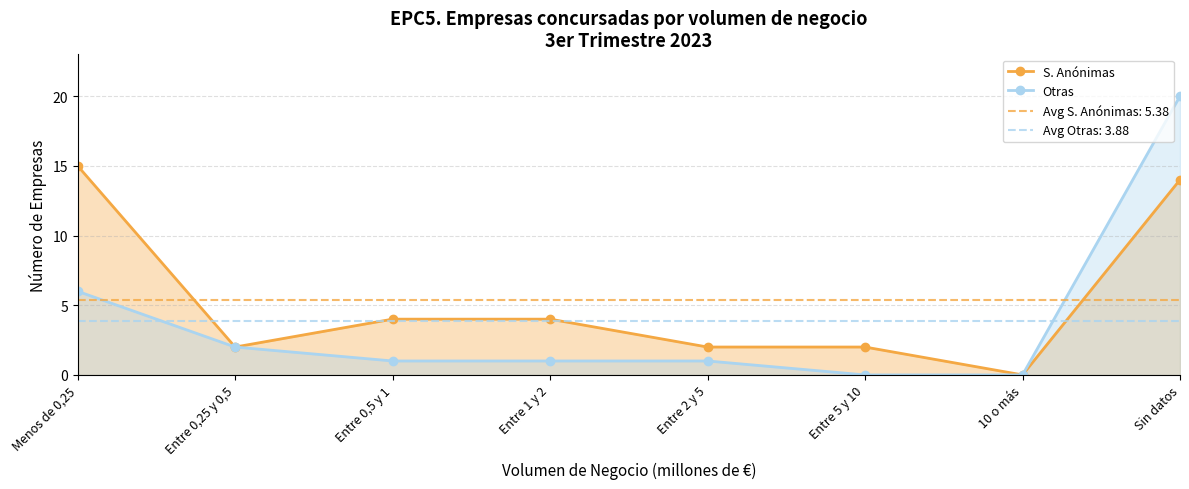

What is the difference between the maximum and minimum values in the S. Anónimas series?

15